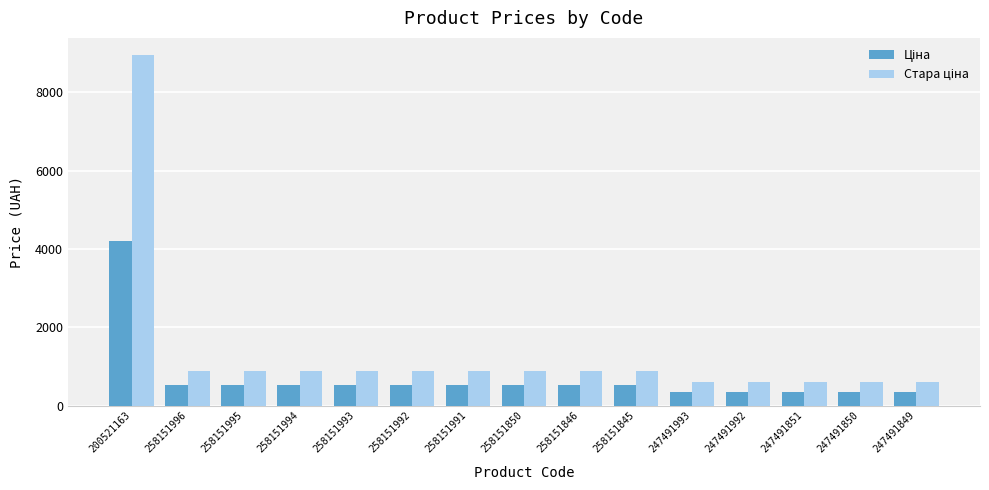

What is the greatest value displayed?

8946.3